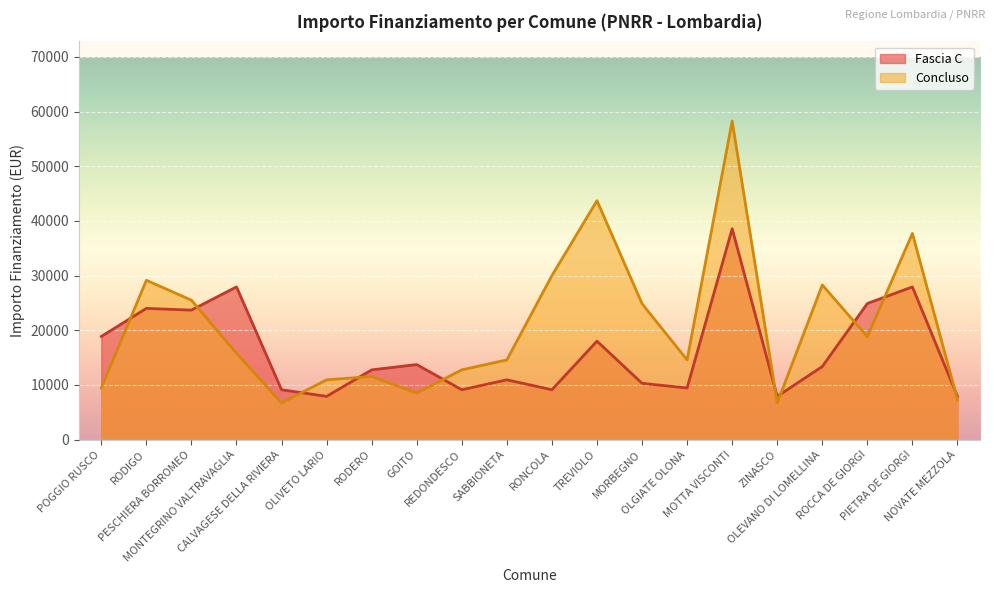

What is the minimum value for Fascia C?

7891